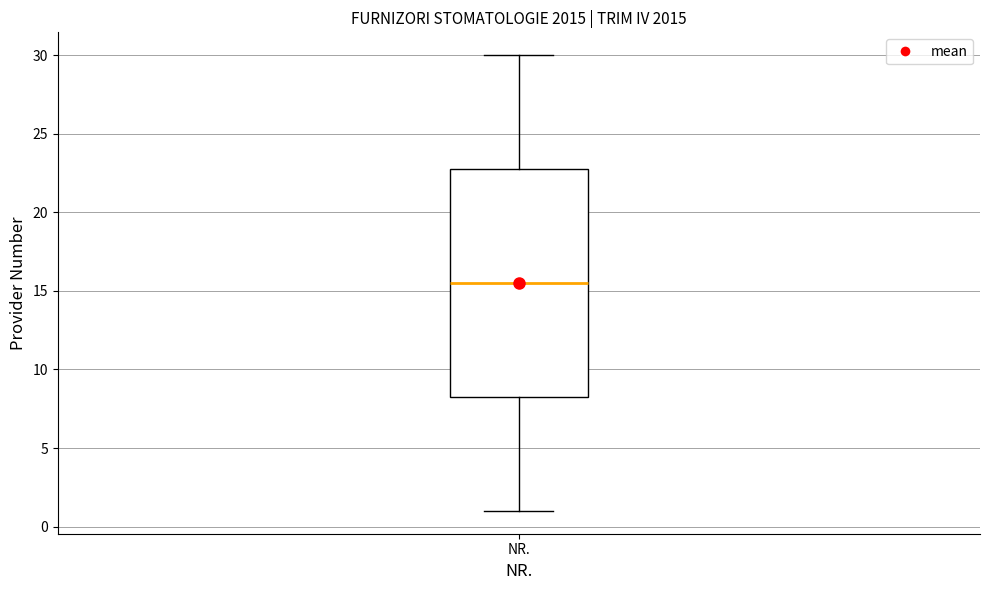

Read this box plot against the y-axis: the position of the median line, the range covered by the box, and the ends of both whiskers. The values are not printed on the chart, so give them approximately, as read against the axis.

median 15.5, box 8.5 to 23.0, whiskers 1.0 to 30.0